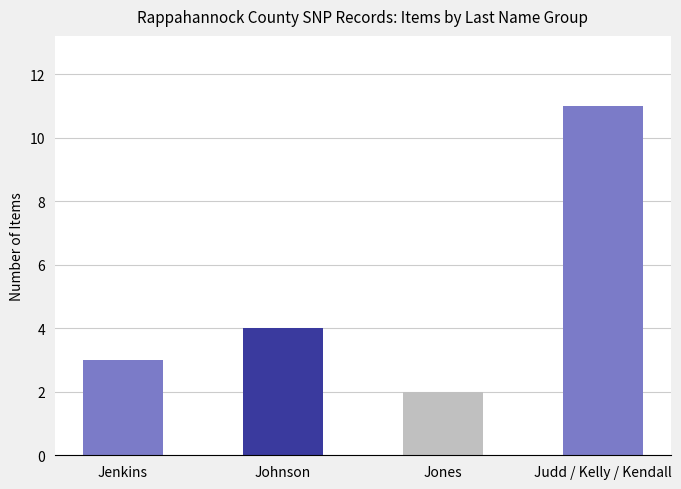

What is the value of the 1st bar from the left?

3